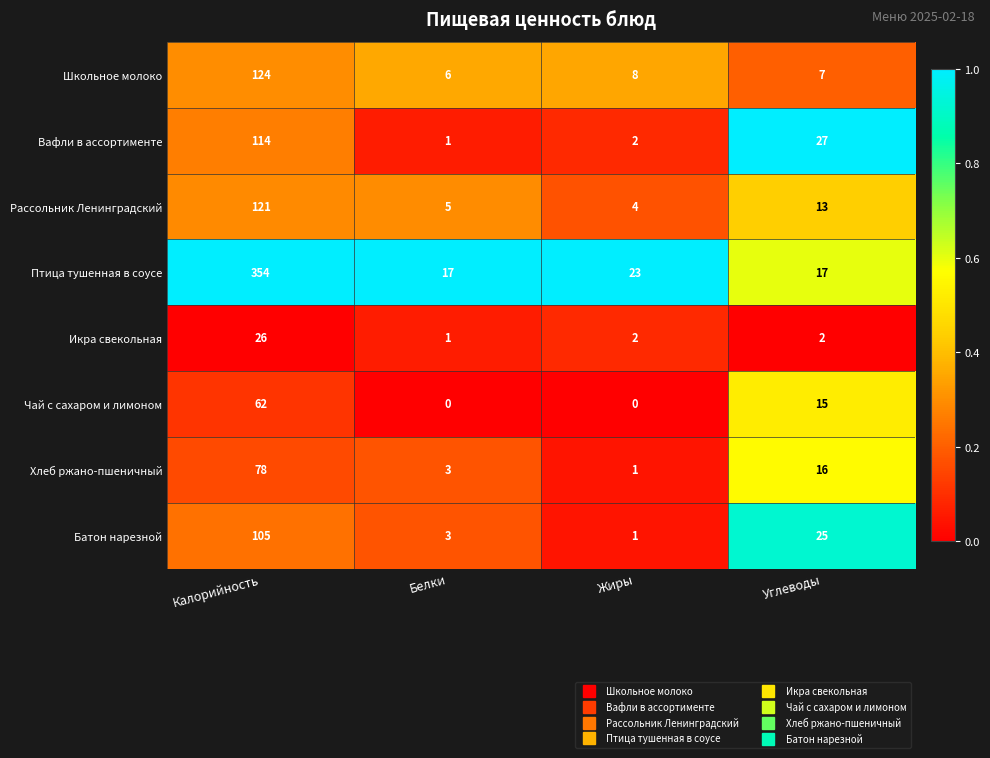

Which series has the widest spread of values?

Птица тушенная в соусе